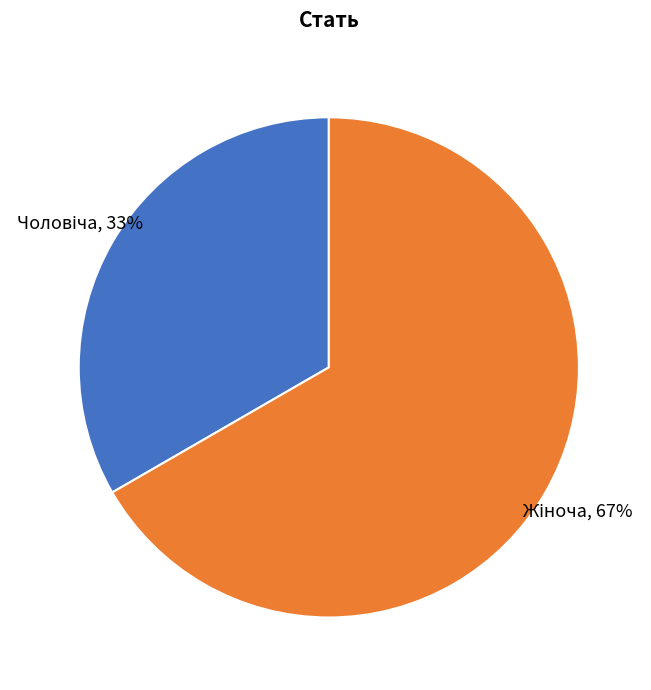

Is there any slice that represents more than half of the pie?

Yes